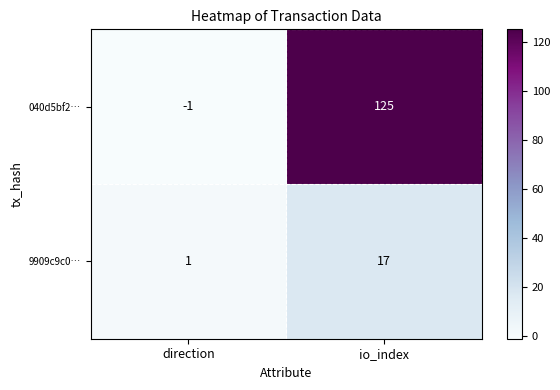

At which label is 040d5bf2… closest to 62?

direction